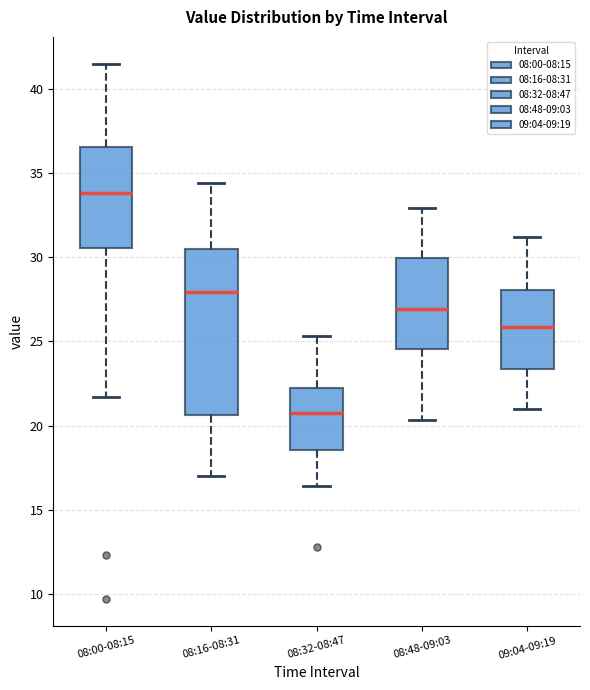

Which box is the tallest, from its lower edge to its upper edge?

08:16-08:31